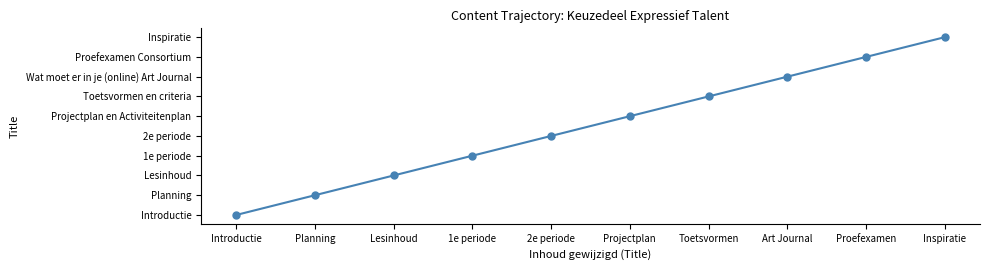

Reading left to right, extract all data points from this chart.

0	1	2	3	4	5	6	7	8	9